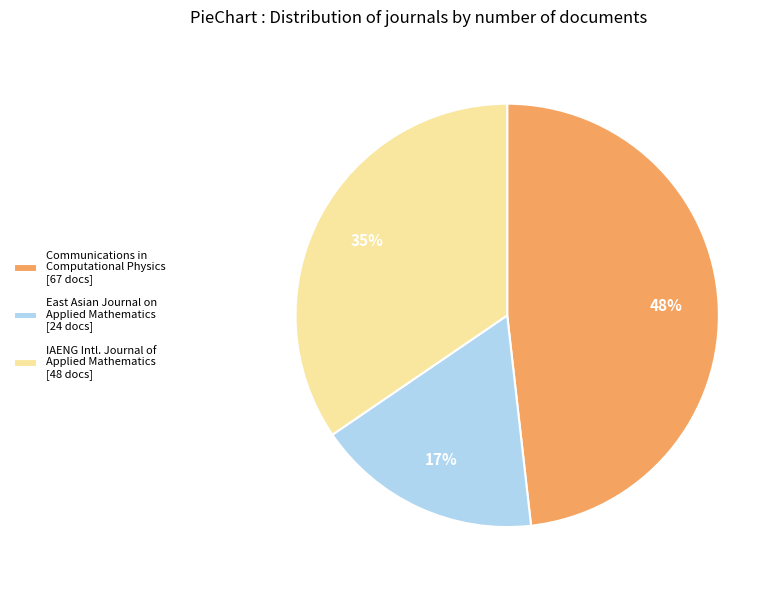

Count the number of slices in the pie.

3